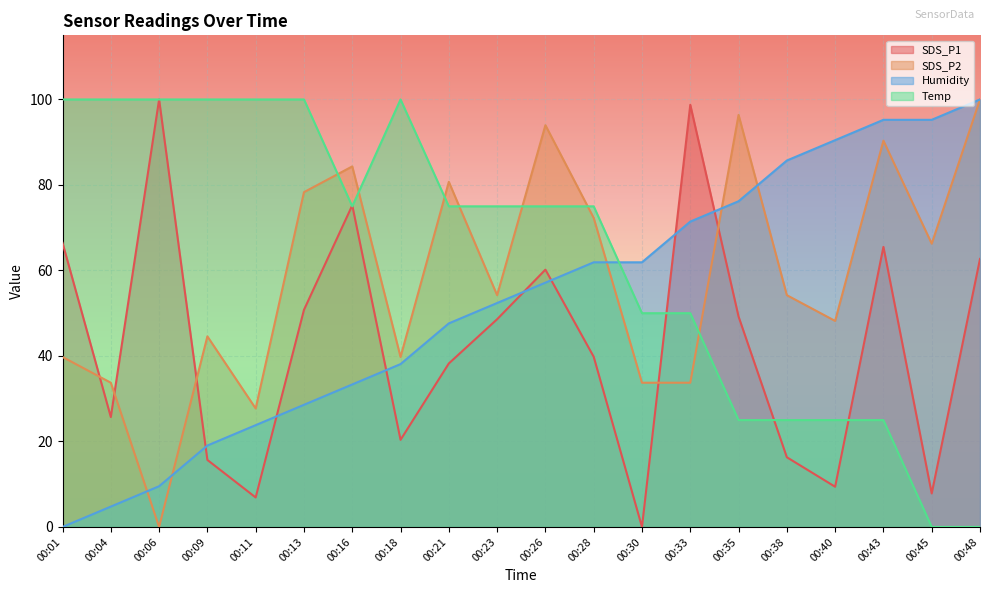

The Humidity series shows 95.2 at 00:45. True or false?

True